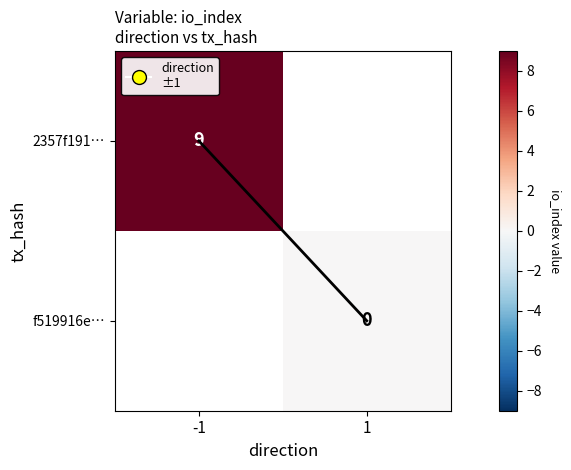

Is the value of 2357f191… at -1 greater than the value of f519916e… at 1?

Yes